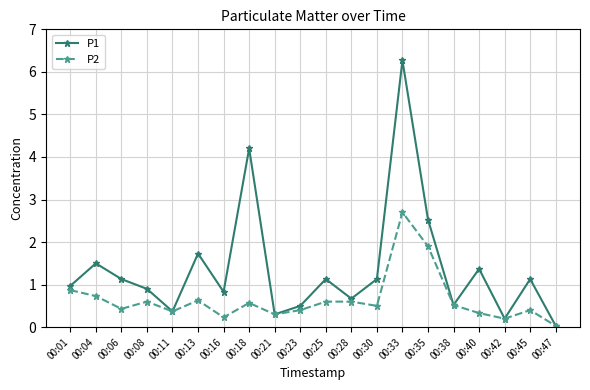

At which category is the sum across all series the highest?

00:33